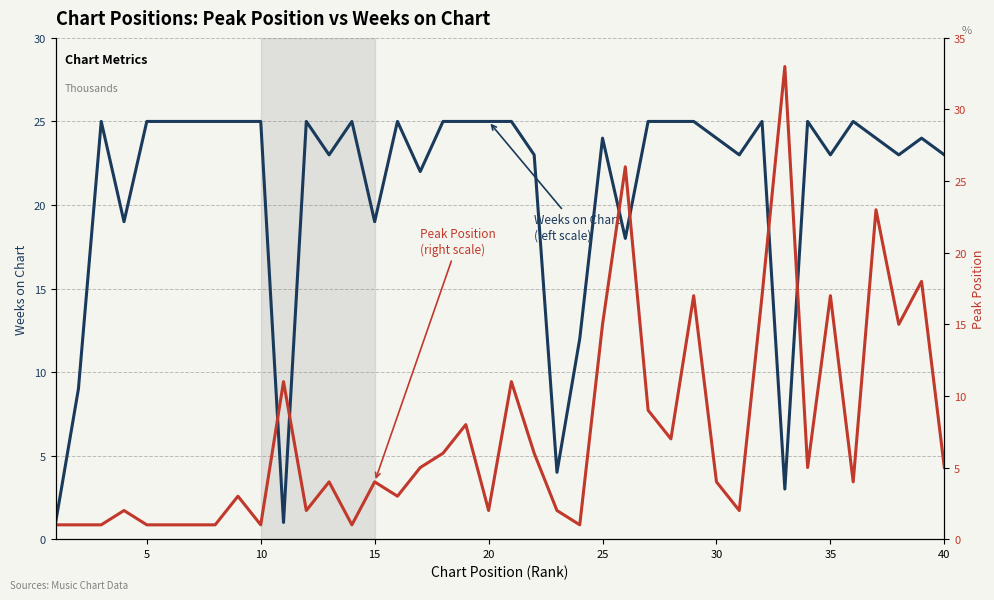

Reading right to left, extract all data points from this chart.

Weeks on Chart
(left scale): 23	24	23	24	25	23	25	3	25	23	24	25	25	25	18	24	12	4	23	25	25	25	25	22	25	19	25	23	25	1	25	25	25	25	25	25	19	25	9	1
Peak Position
(right scale): 5	18	15	23	4	17	5	33	17	2	4	17	7	9	26	15	1	2	6	11	2	8	6	5	3	4	1	4	2	11	1	3	1	1	1	1	2	1	1	1